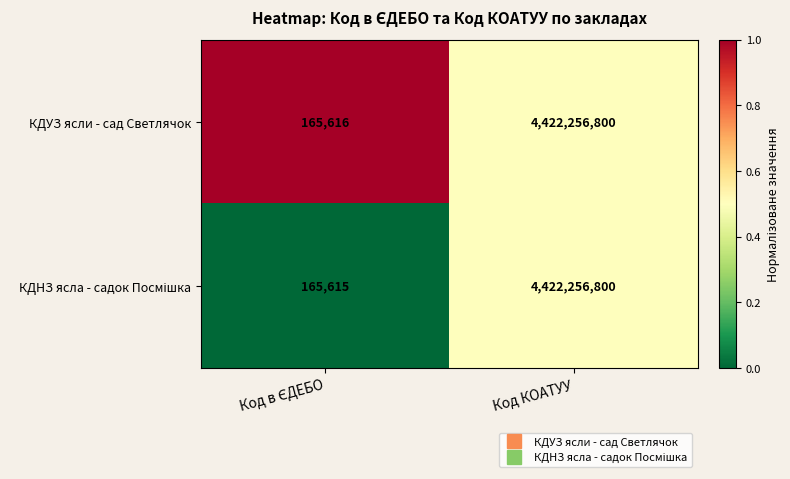

At which category is the sum across all series the highest?

Код КОАТУУ